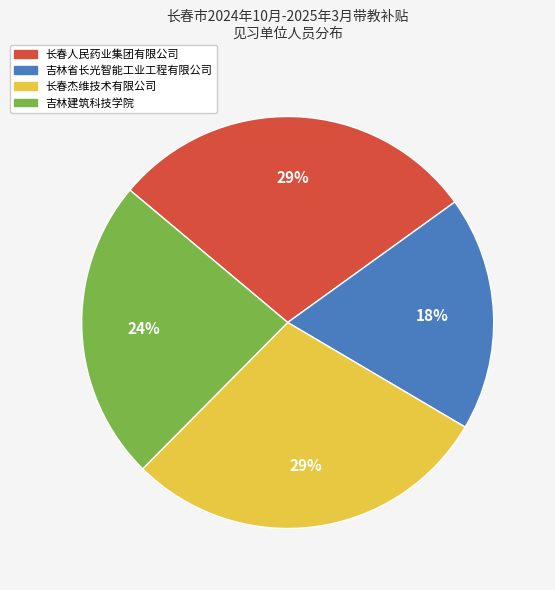

Is the sum of 吉林建筑科技学院 and 长春杰维技术有限公司 greater than half?

Yes